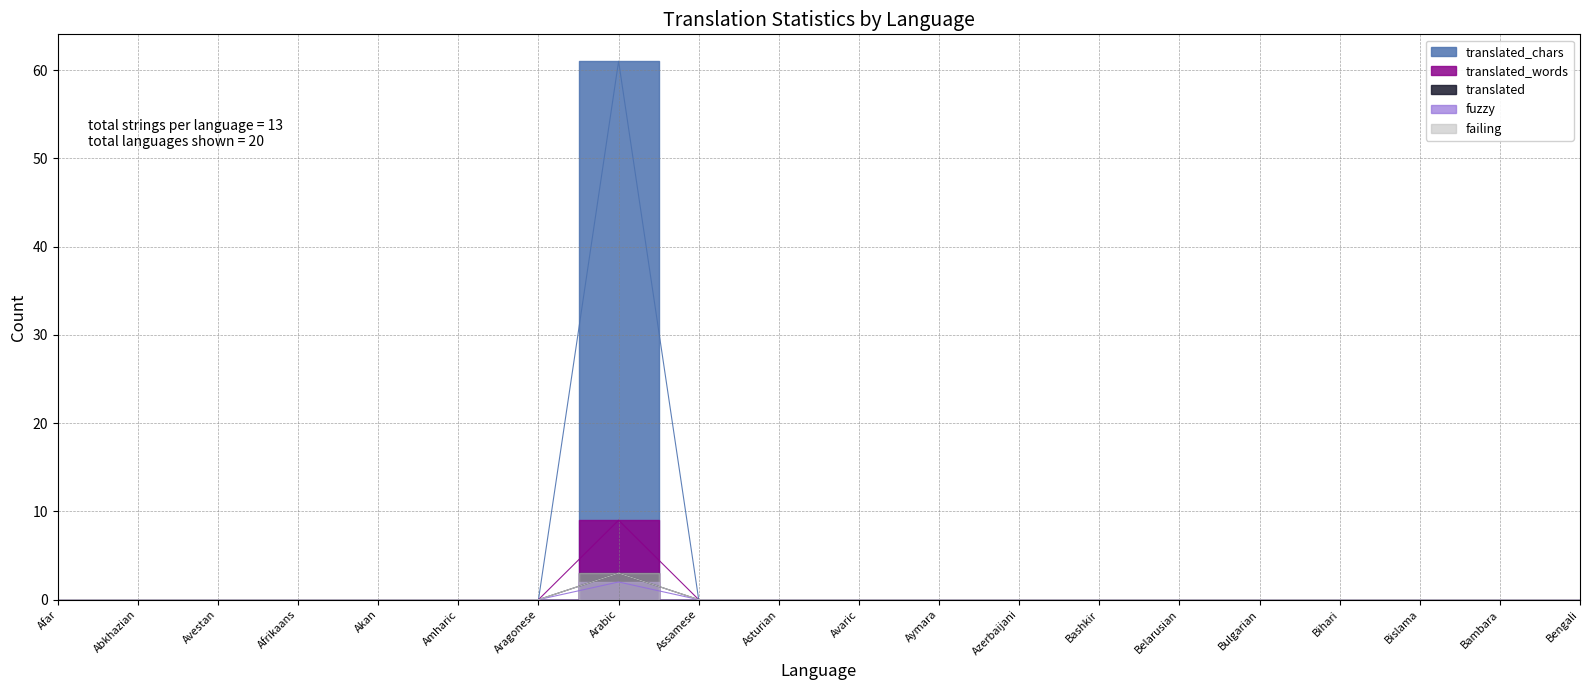

What is the difference between the maximum and minimum values in the failing series?

3